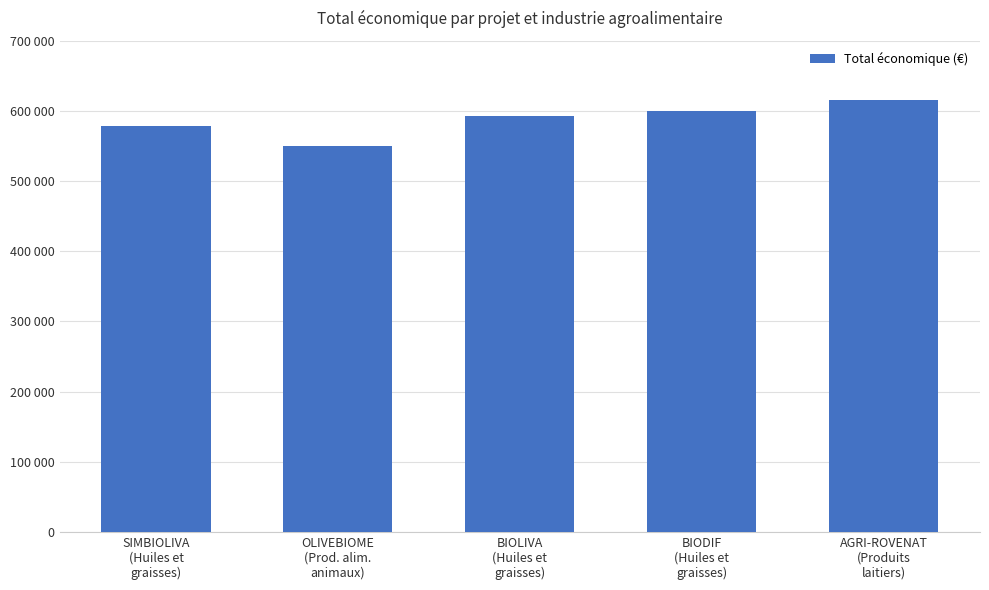

What position from the right is SIMBIOLIVA
(Huiles et
graisses)?

5